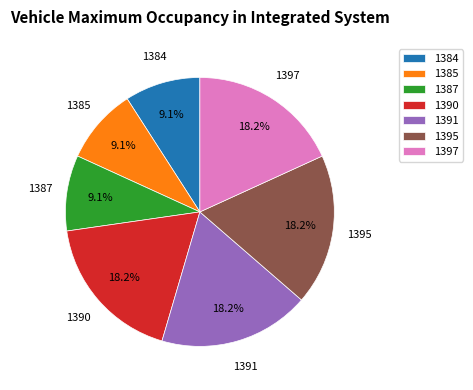

Approximately how many times larger is the value at 1397 compared to 1390?

1.0